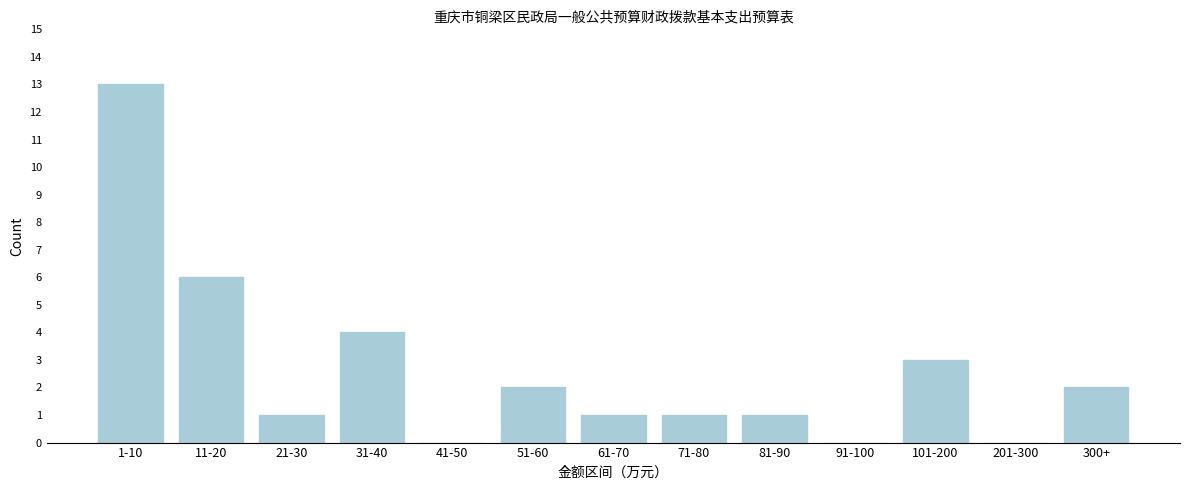

Reading right to left, what are all the values shown in this chart?

300+=2	201-300=0	101-200=3	91-100=0	81-90=1	71-80=1	61-70=1	51-60=2	41-50=0	31-40=4	21-30=1	11-20=6	1-10=13